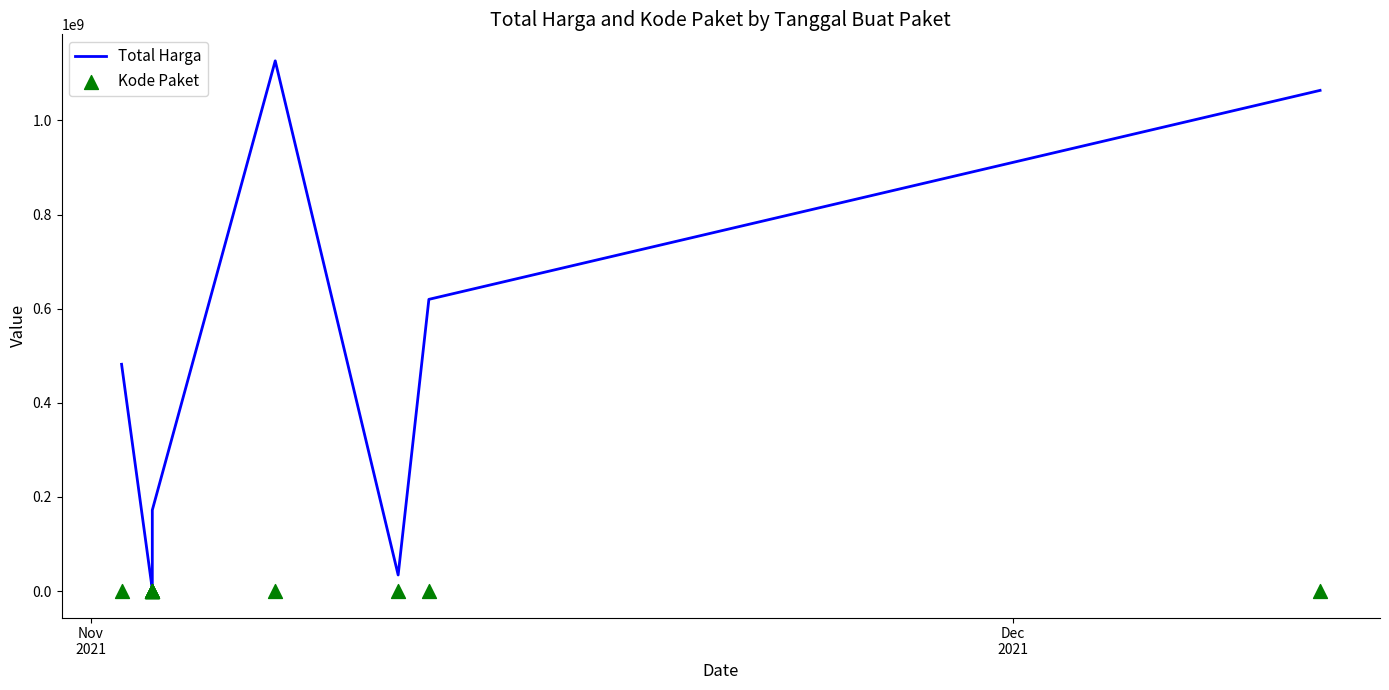

Which series has the largest total across all categories?

Total Harga